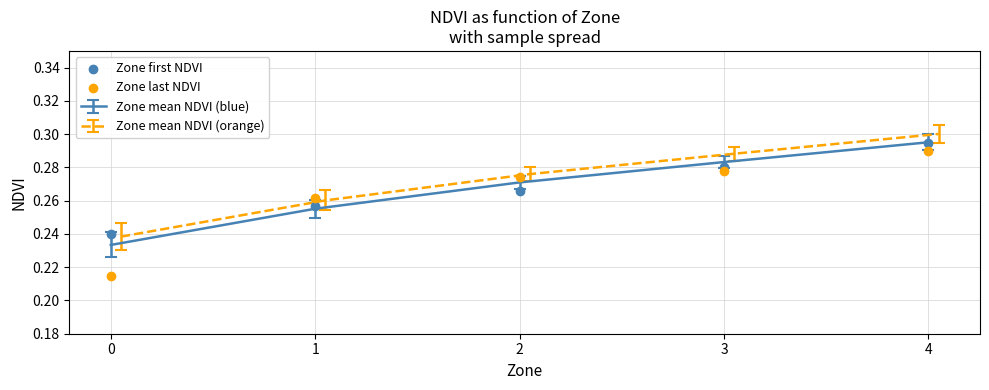

What is the total value across all series at 1?

0.5